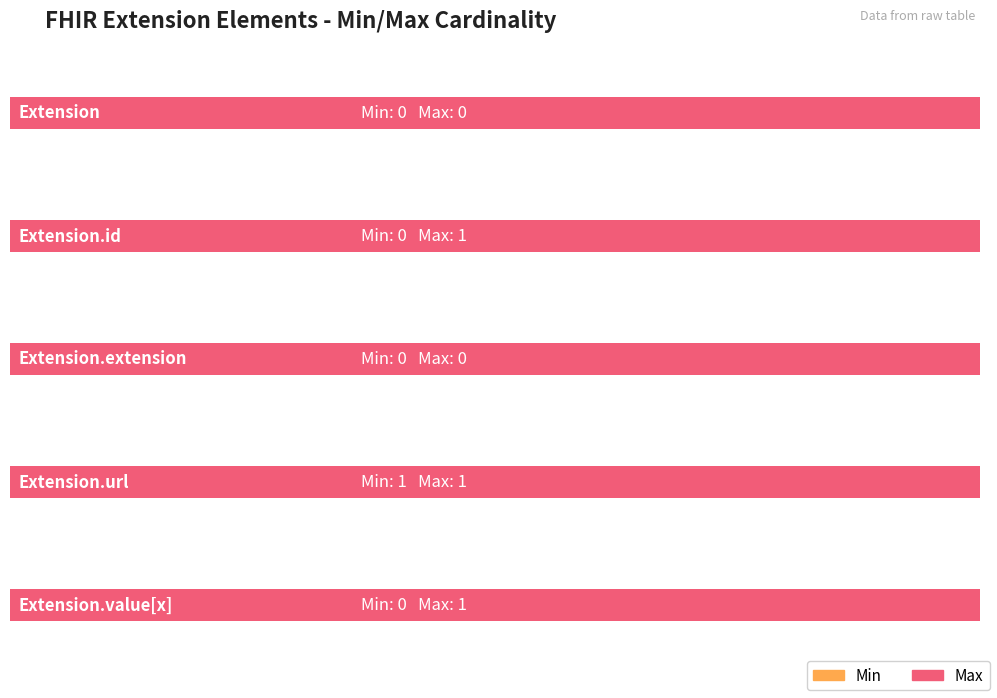

Which series has the largest total across all categories?

Max